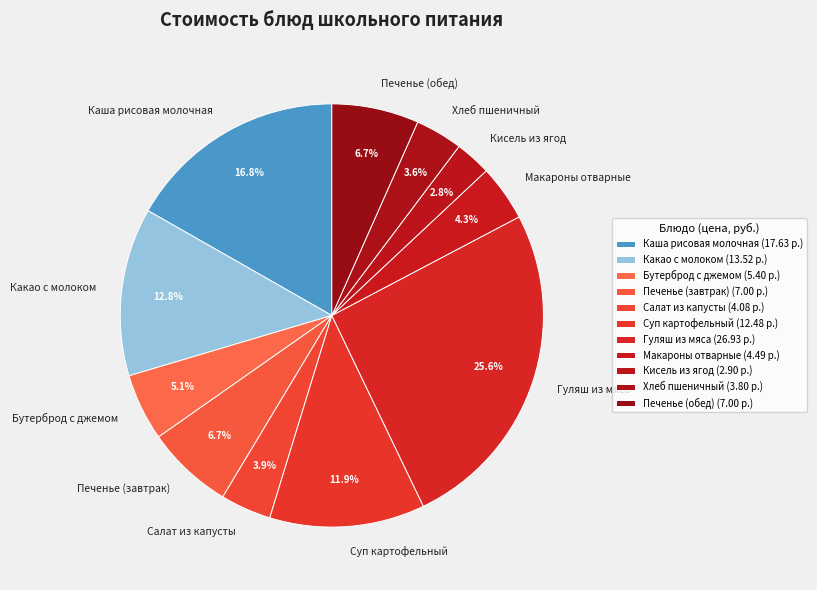

The Суп картофельный slice represents 12% of the pie. True or false?

True